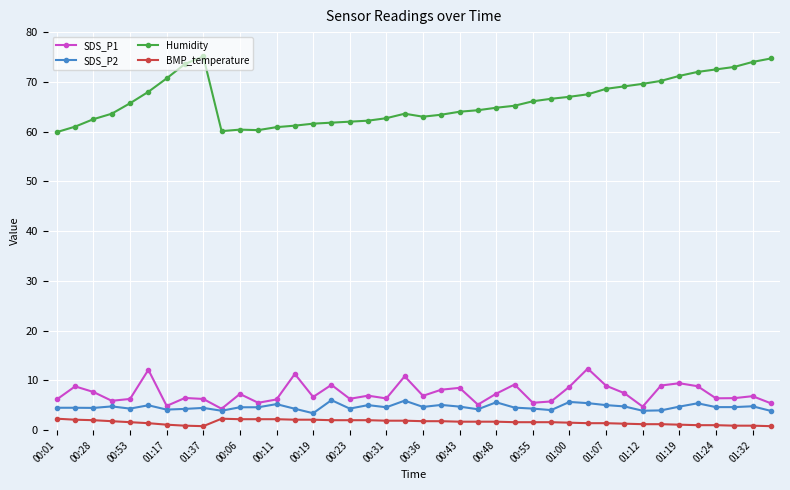

What is the value of the SDS_P2 point at the 39th from the left?

4.8